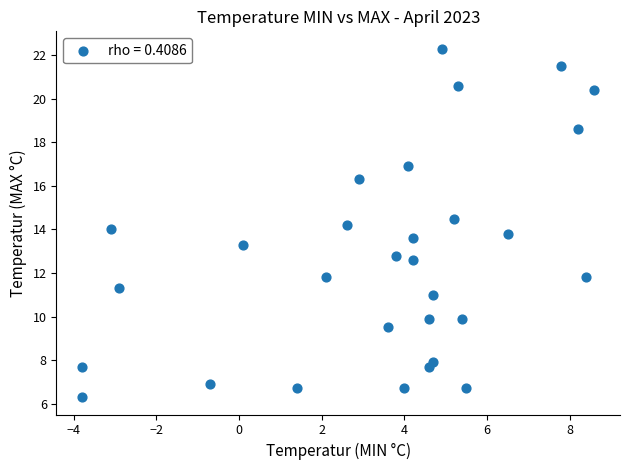

What is the range of Y values (max minus min)?

16.0